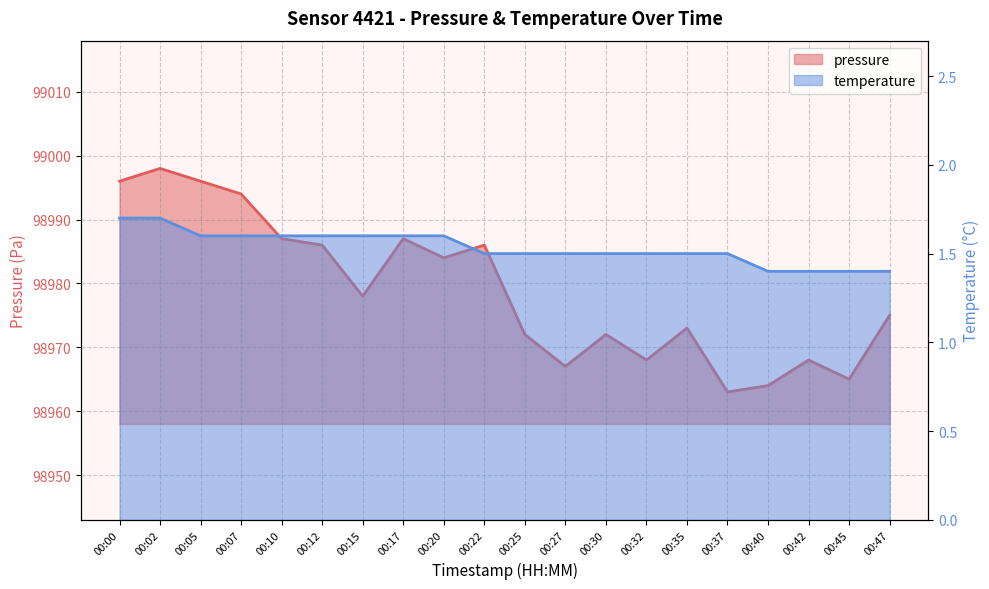

What is the difference between the maximum and minimum values in the temperature series?

0.3